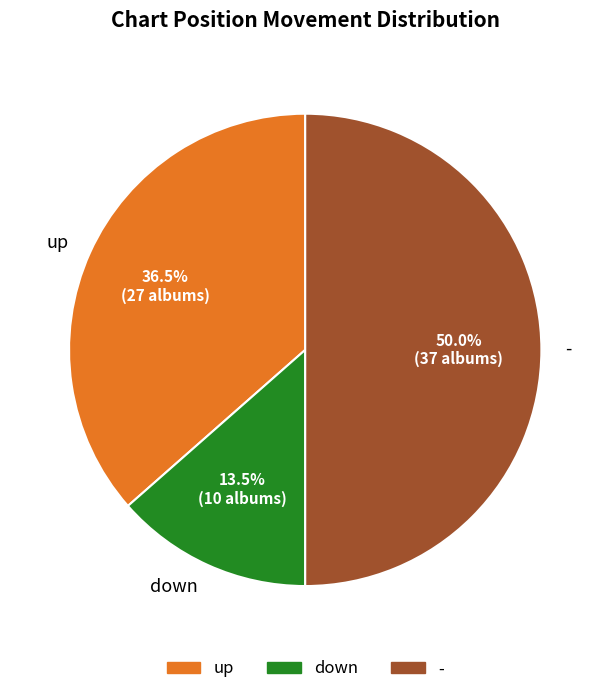

To the nearest percent, what is the average slice percentage?

33%